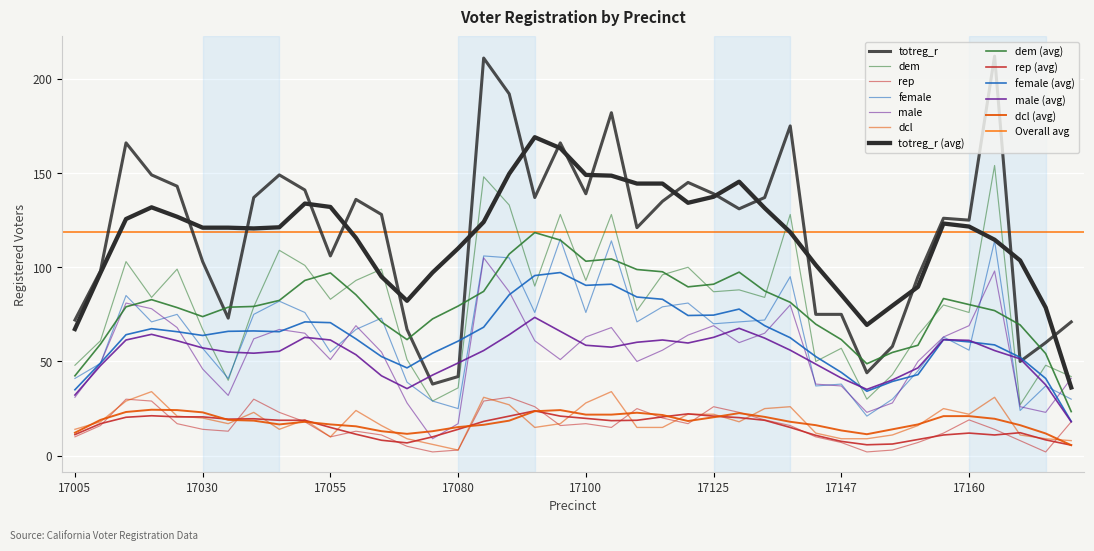

True or false: rep has more than 2 interior local peaks.

True